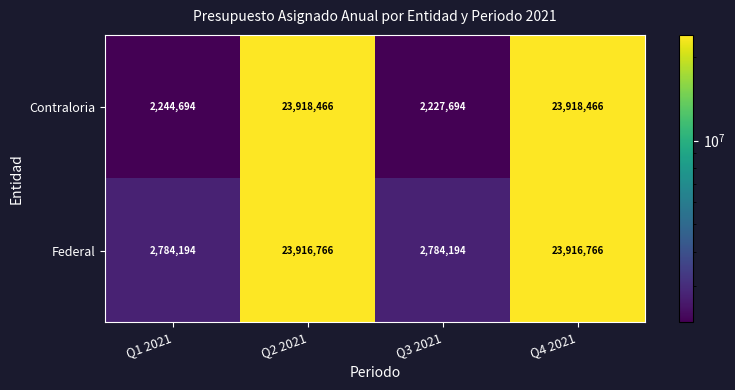

Rank the series by their maximum value, from lowest to highest.

Federal, Contraloria